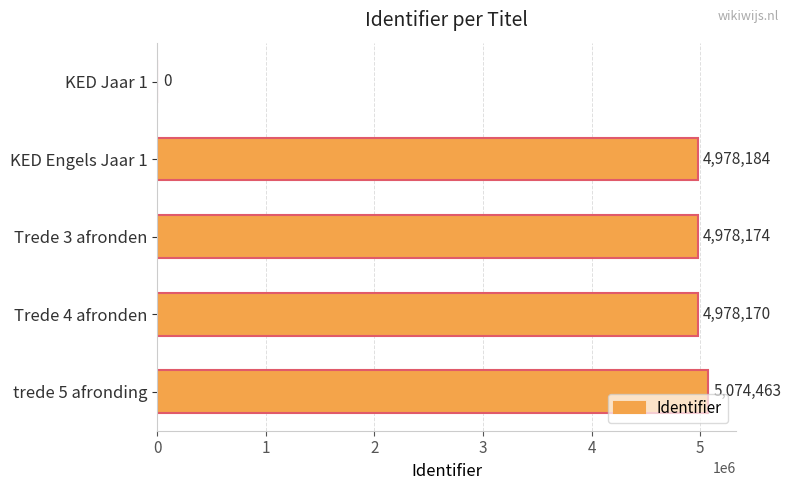

The chart shows a value of 4978170 at Trede 4 afronden. True or false?

True